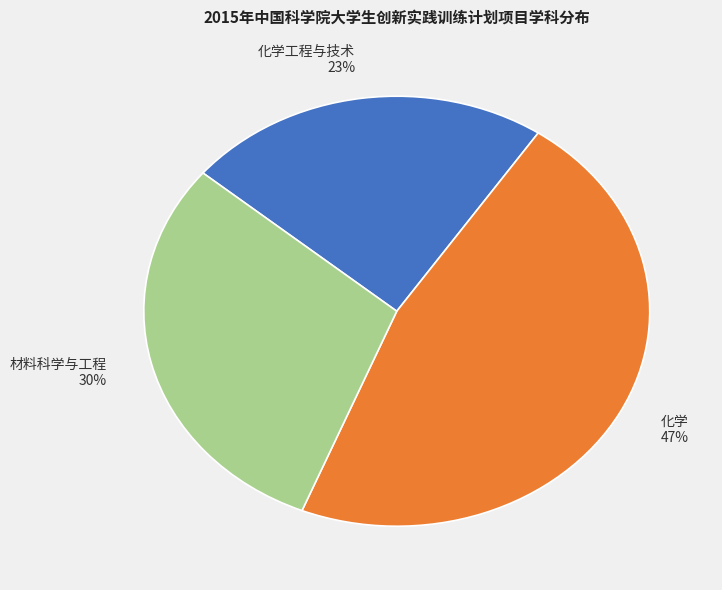

The 化学工程与技术 slice represents 32% of the pie. True or false?

False